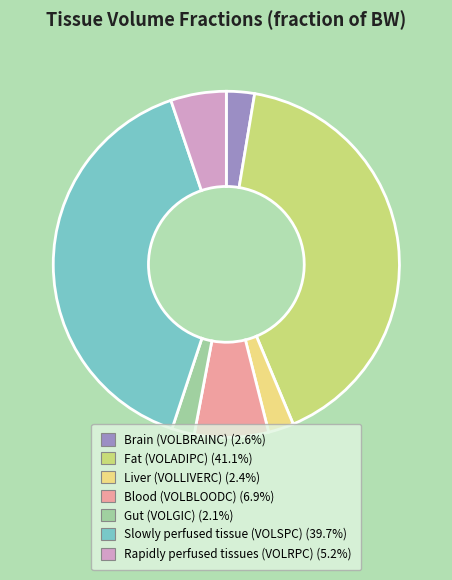

Is it true that Rapidly perfused tissues (VOLRPC) is 12% of the pie?

False